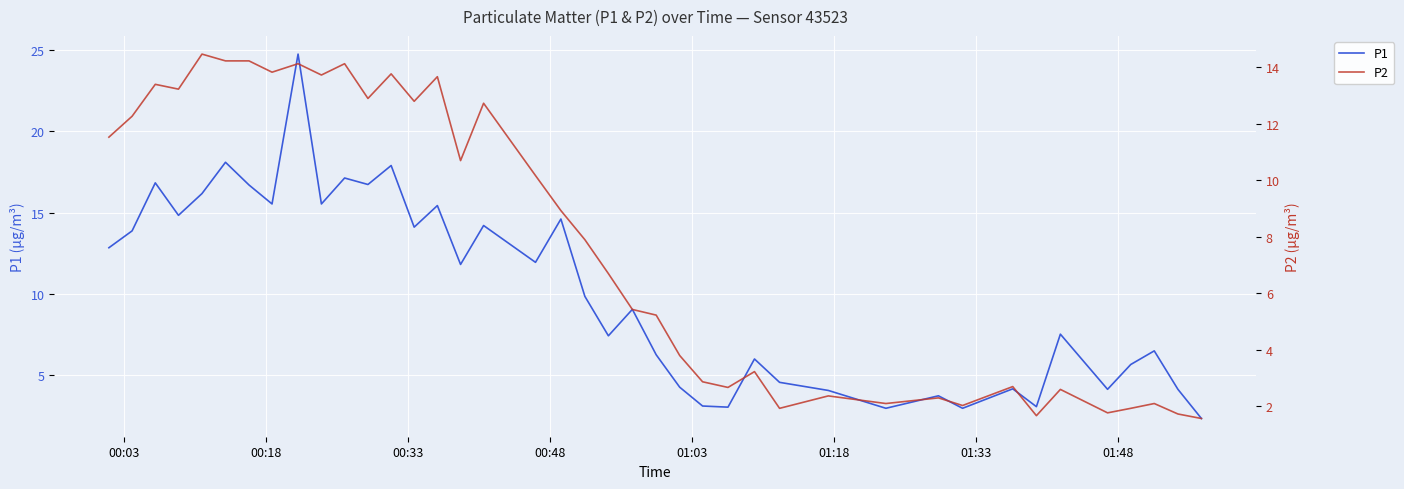

How many lines are shown in the chart?

2